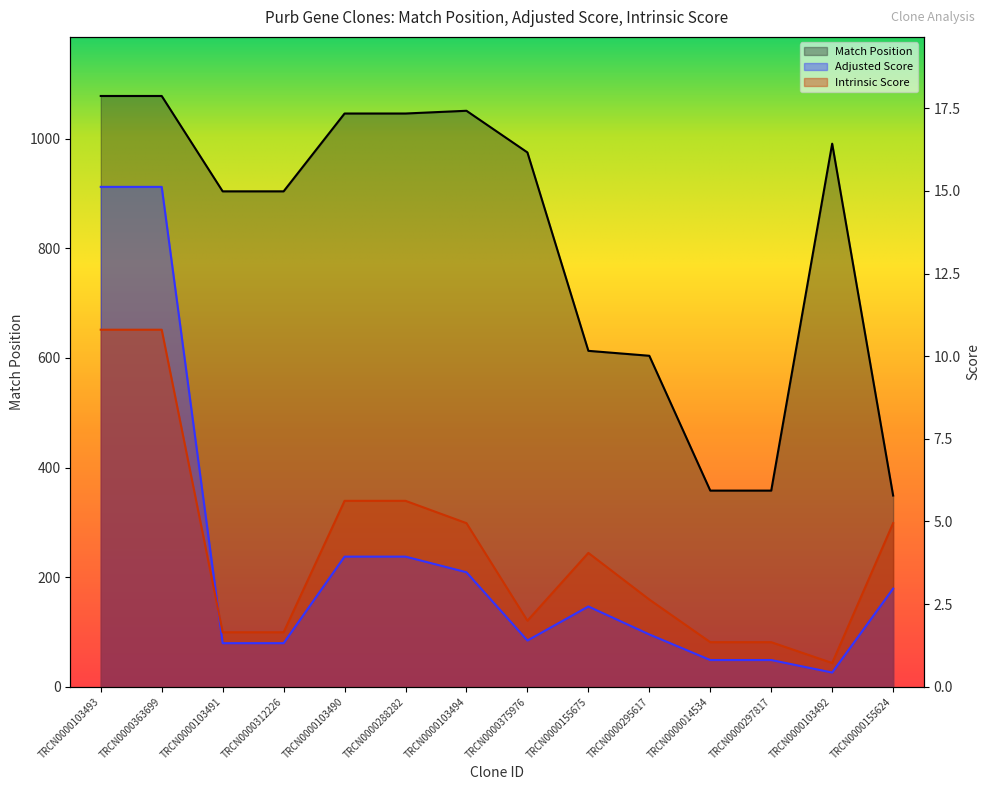

Which series has the largest range (max minus min)?

Match Position